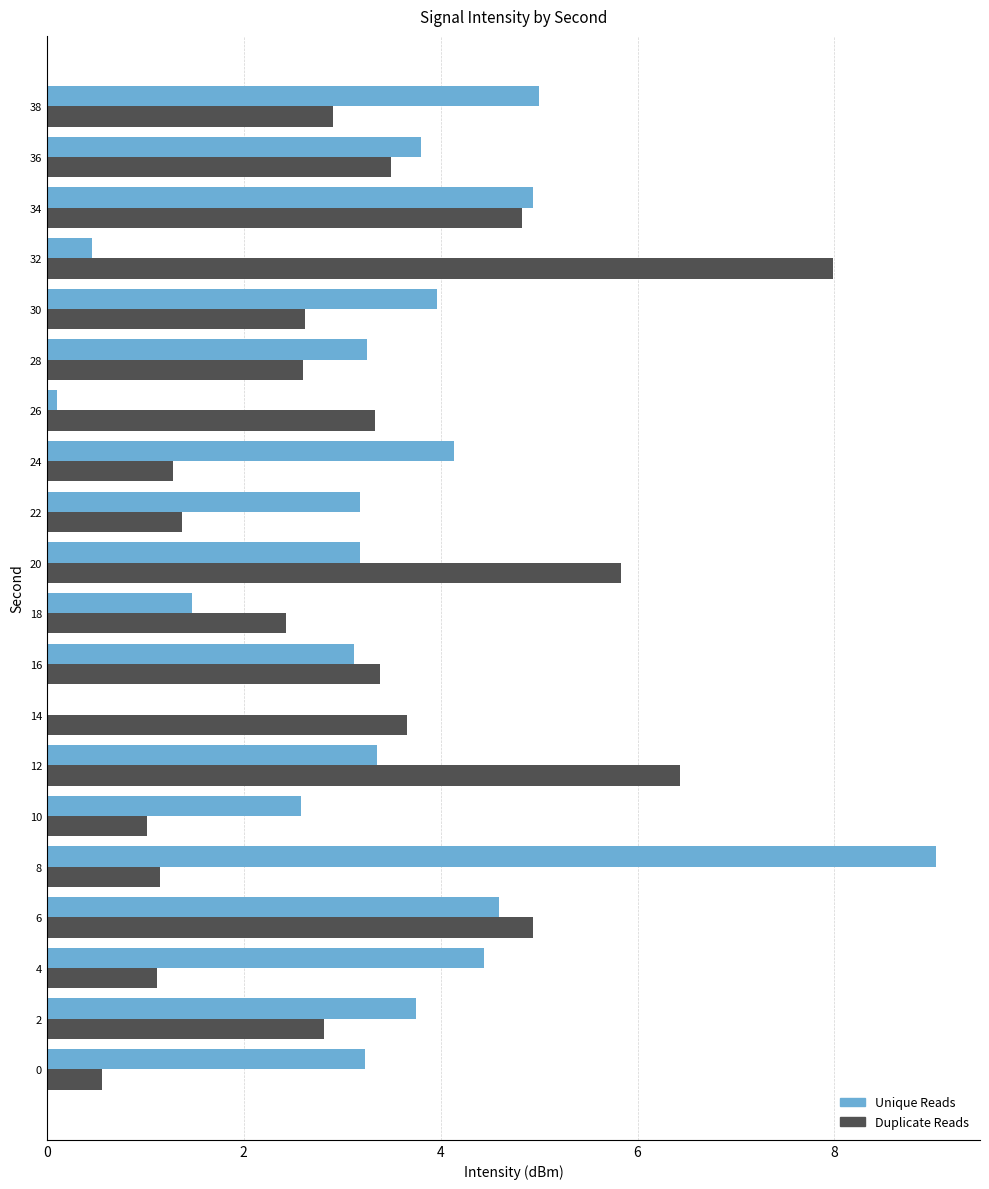

What is the spread (max minus min) of values at 12?

3.1